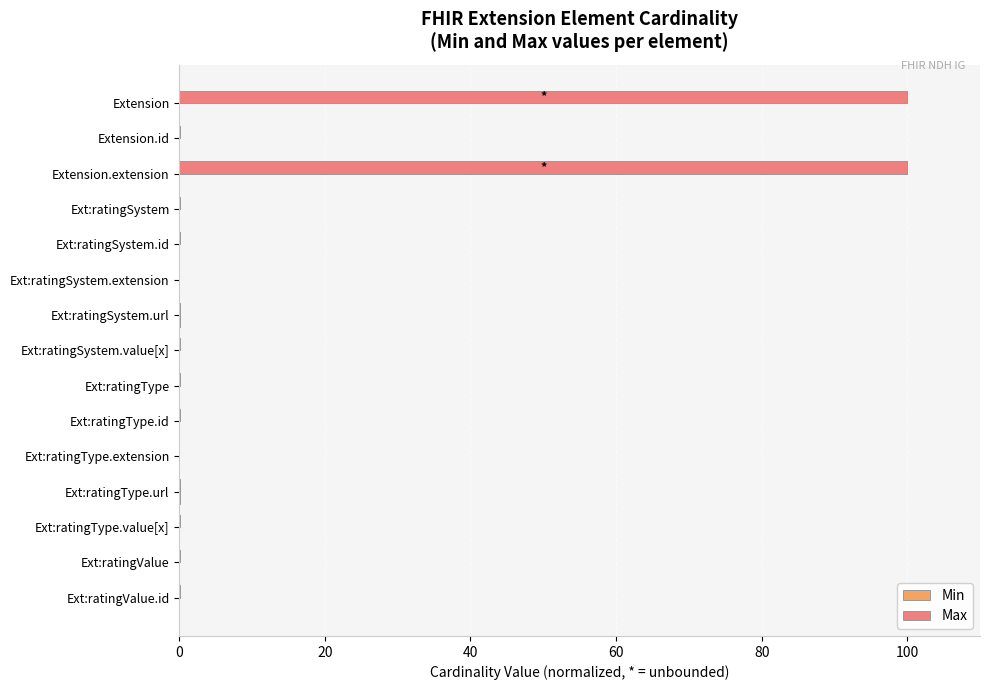

What is the greatest value displayed?

100.0